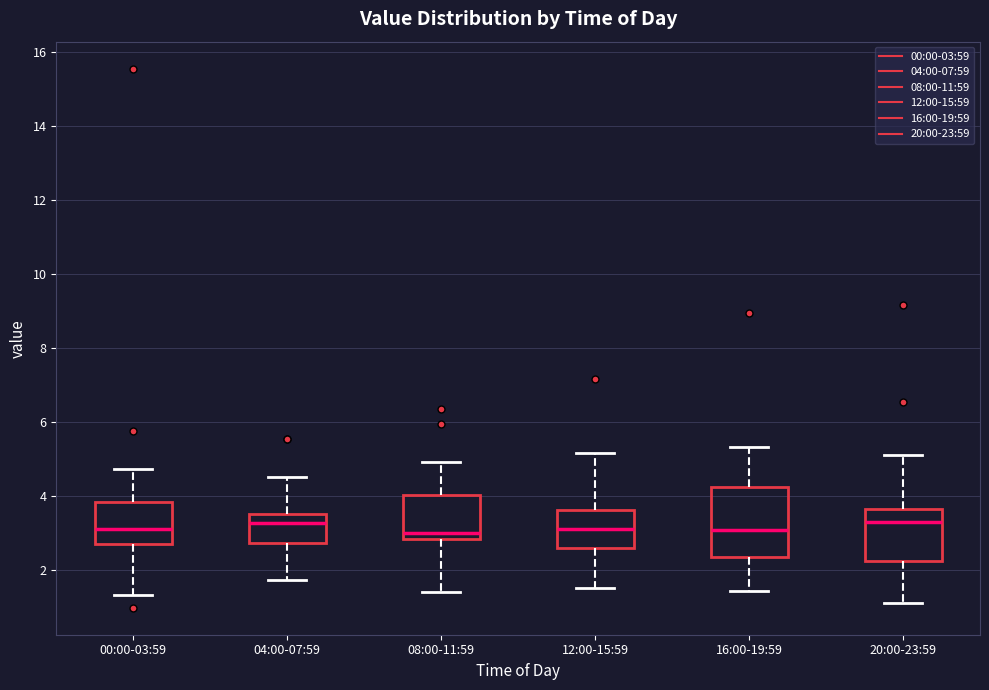

Which box is the tallest, from its lower edge to its upper edge?

16:00-19:59